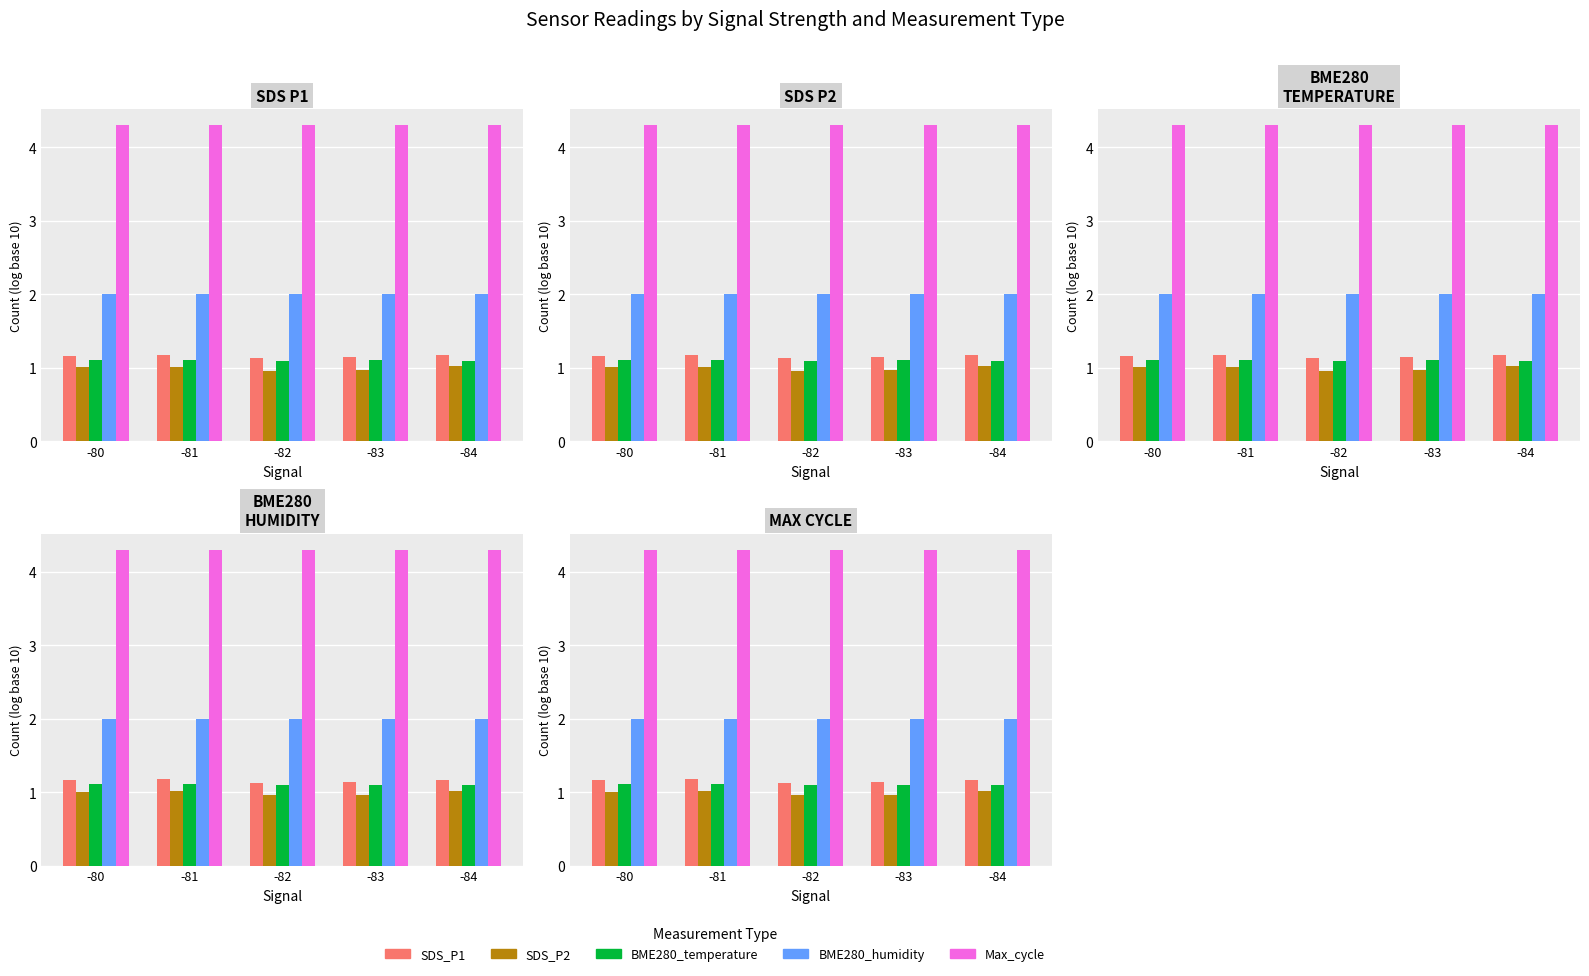

The SDS_P2 series shows 1.0 at -81. True or false?

True